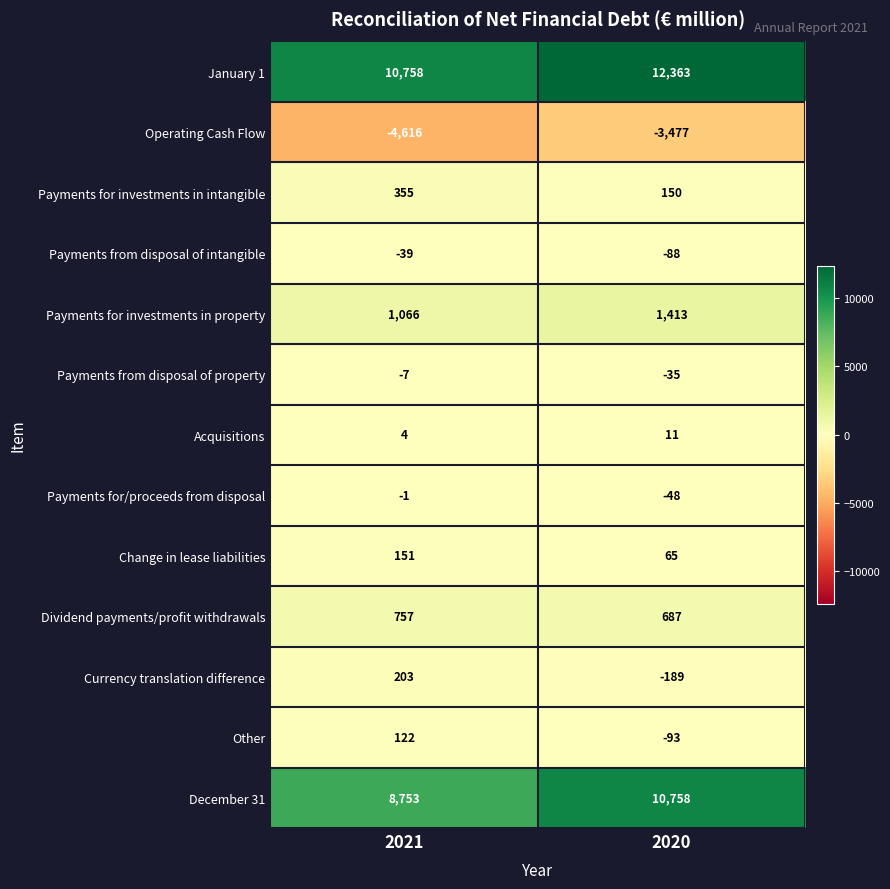

What is the sum of all Acquisitions values?

15